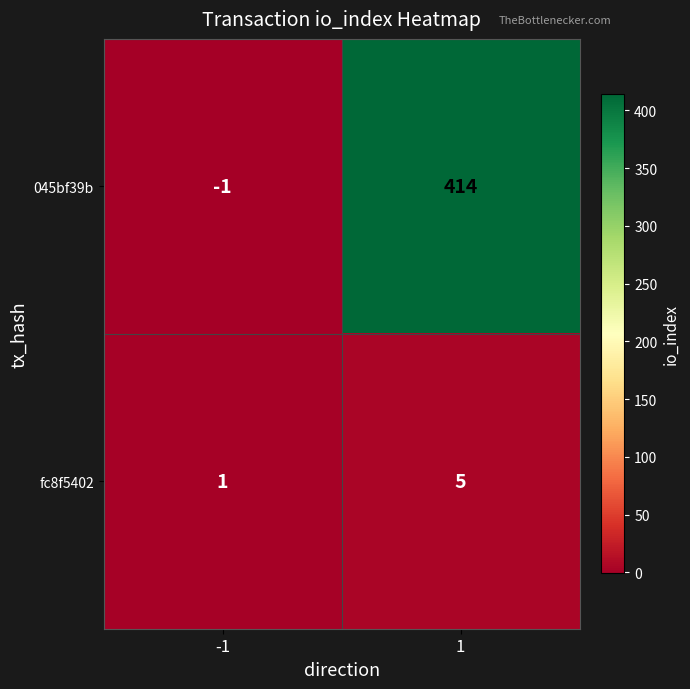

Reading right to left, transcribe all the data shown in this chart.

045bf39b: 1=414	-1=-1
fc8f5402: 1=5	-1=1